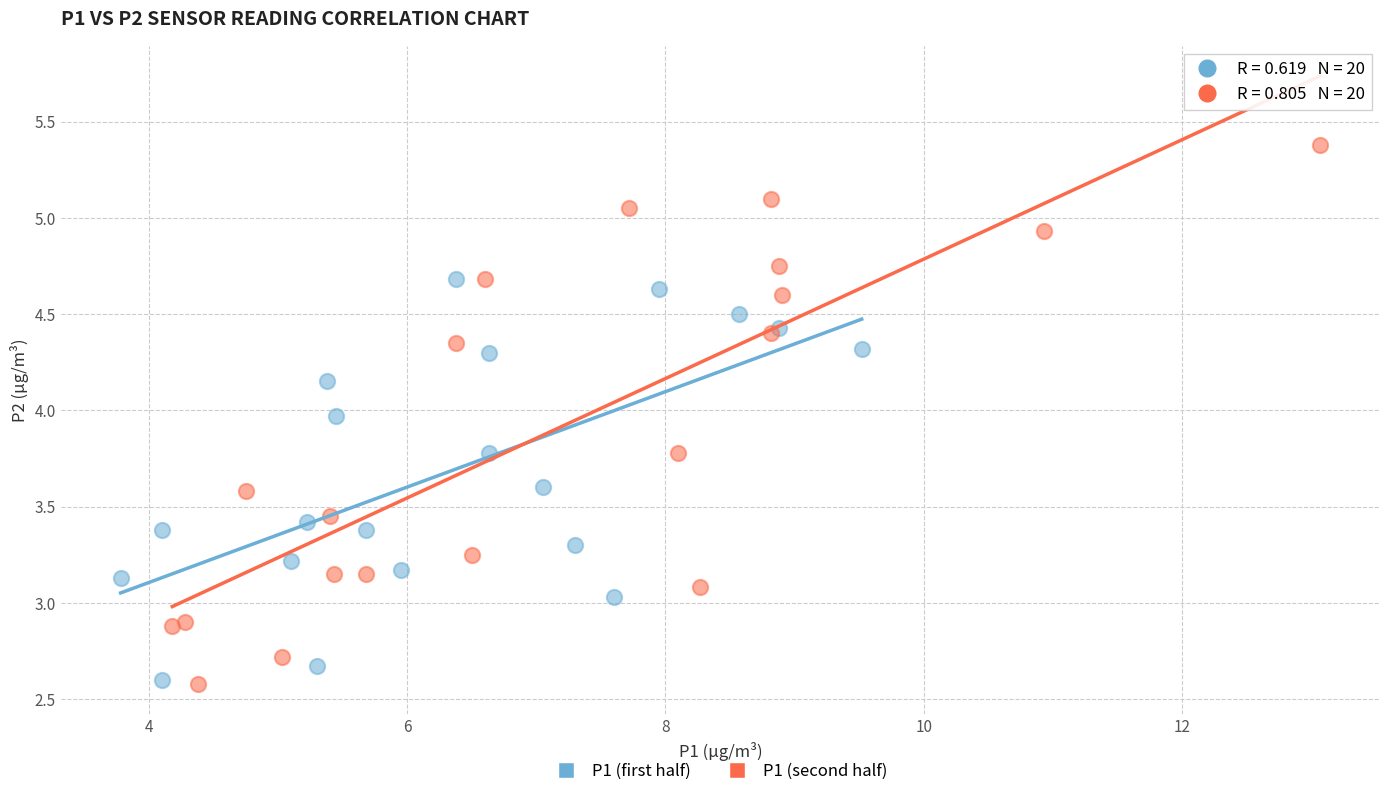

Which series has the widest spread of Y values?

P1 (second half)